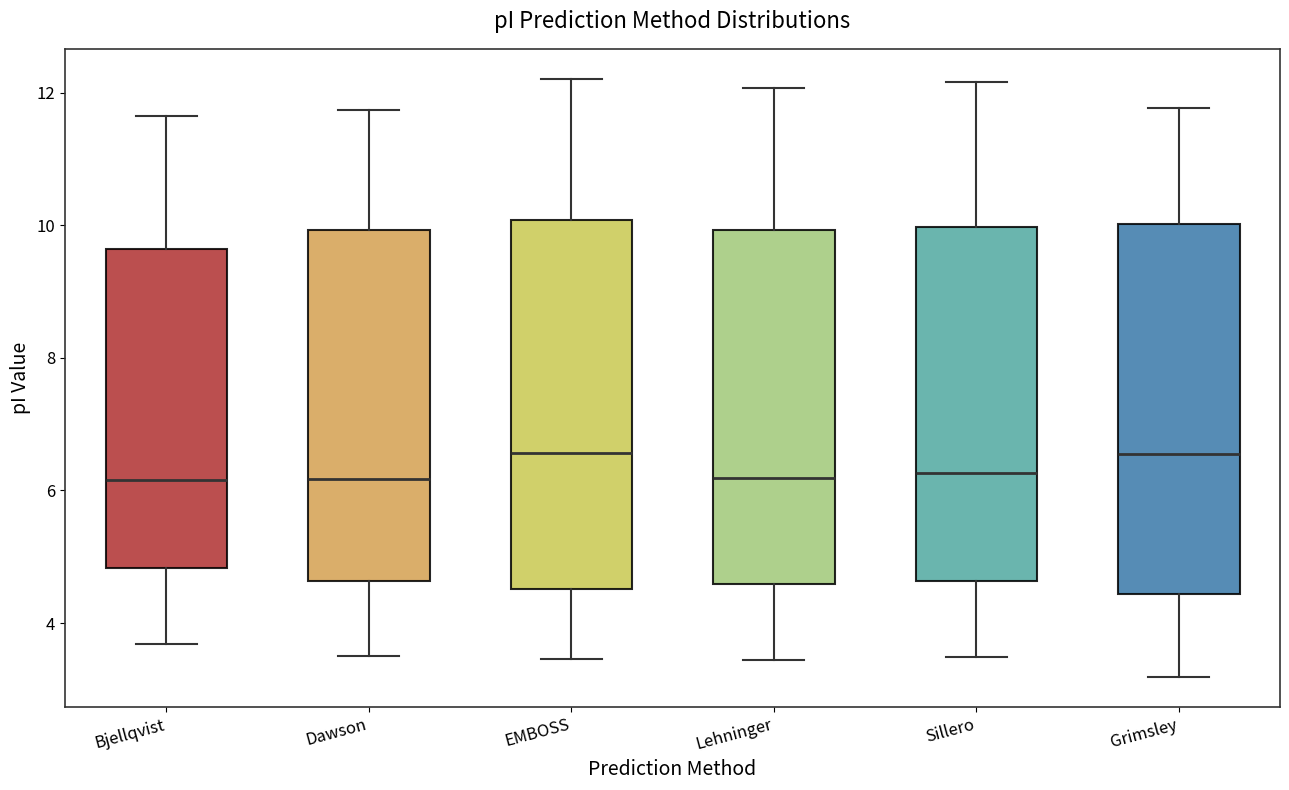

Reading left to right, read every box against the y-axis: the position of its median line, the range the box covers, and the ends of its whiskers. The values are not printed on the chart, so give them approximately, as read against the axis.

Bjellqvist: median 6.2, box 4.8 to 9.6, whiskers 3.6 to 11.6
Dawson: median 6.2, box 4.6 to 10.0, whiskers 3.6 to 11.8
EMBOSS: median 6.6, box 4.6 to 10.0, whiskers 3.4 to 12.2
Lehninger: median 6.2, box 4.6 to 10.0, whiskers 3.4 to 12.0
Sillero: median 6.2, box 4.6 to 10.0, whiskers 3.4 to 12.2
Grimsley: median 6.6, box 4.4 to 10.0, whiskers 3.2 to 11.8